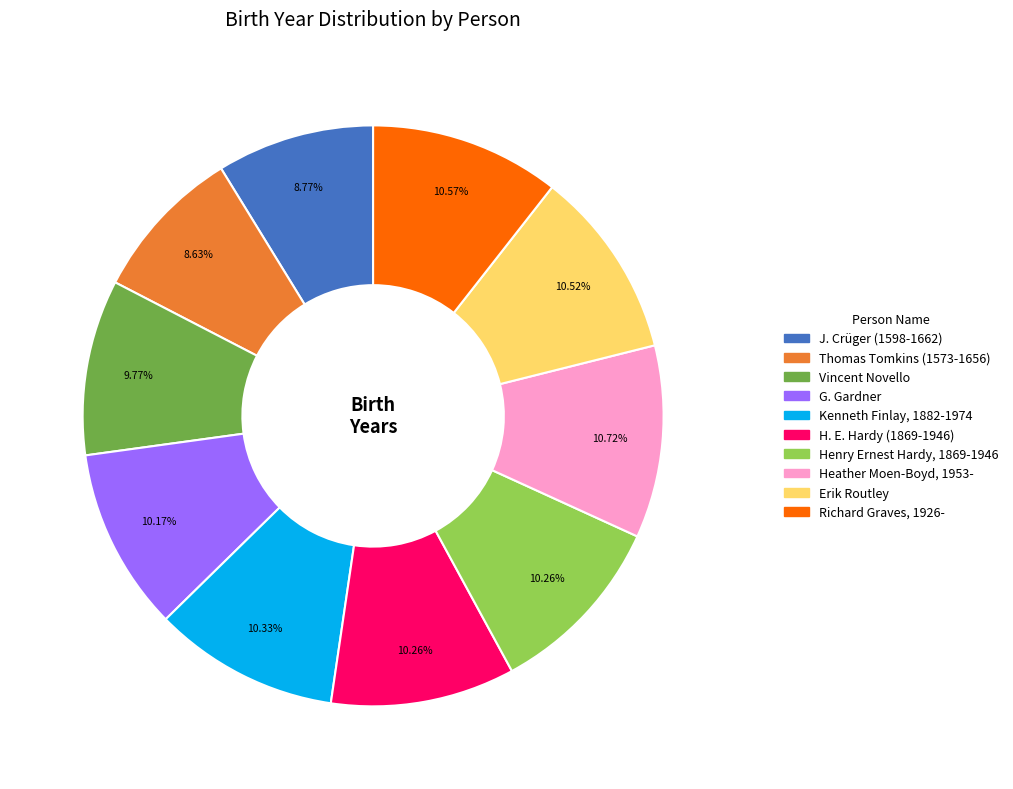

To the nearest percent, what portion does Richard Graves, 1926- represent?

11%